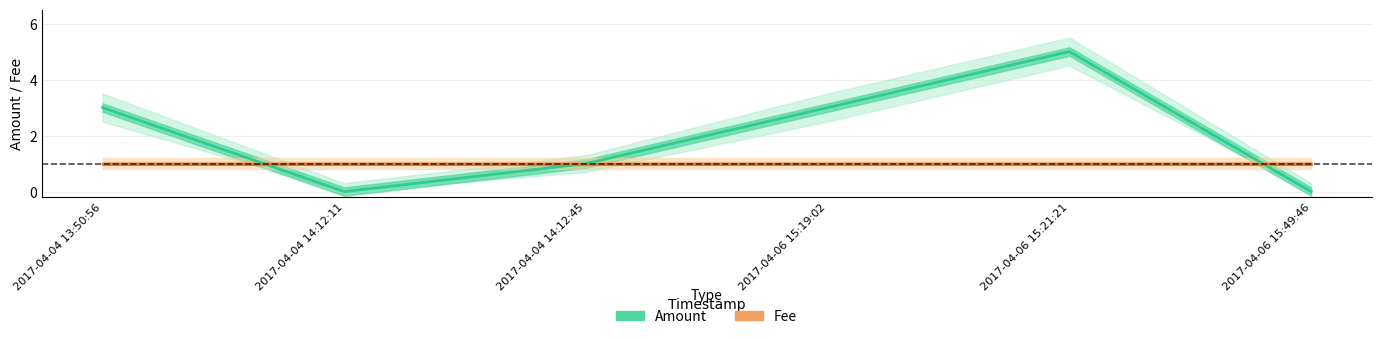

What is the difference between the Amount values at 2017-04-06 15:49:46 and 2017-04-04 13:50:56?

3